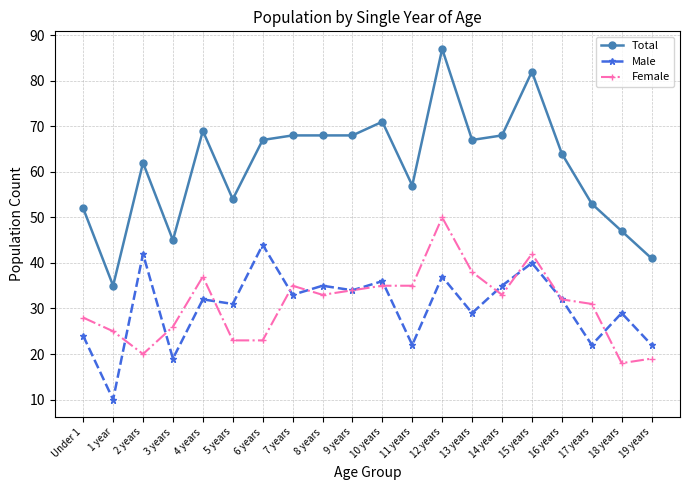

Count the number of data series in this chart.

3